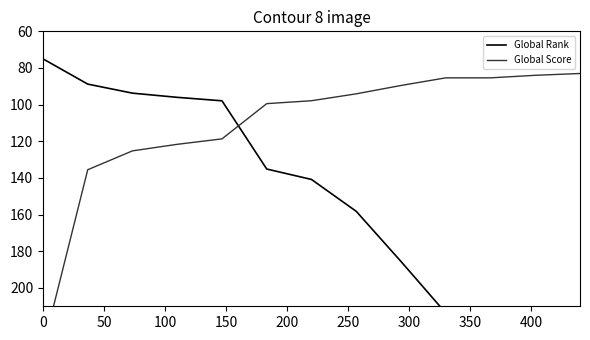

After their last crossing, which series has the higher values: Global Score or Global Rank?

Global Rank